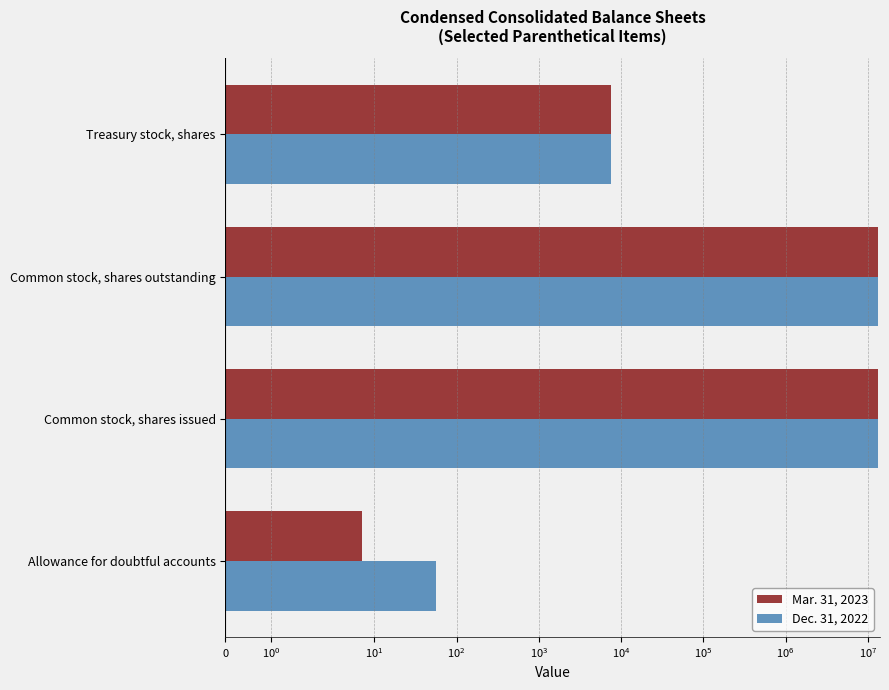

Which series has the largest total across all categories?

Mar. 31, 2023